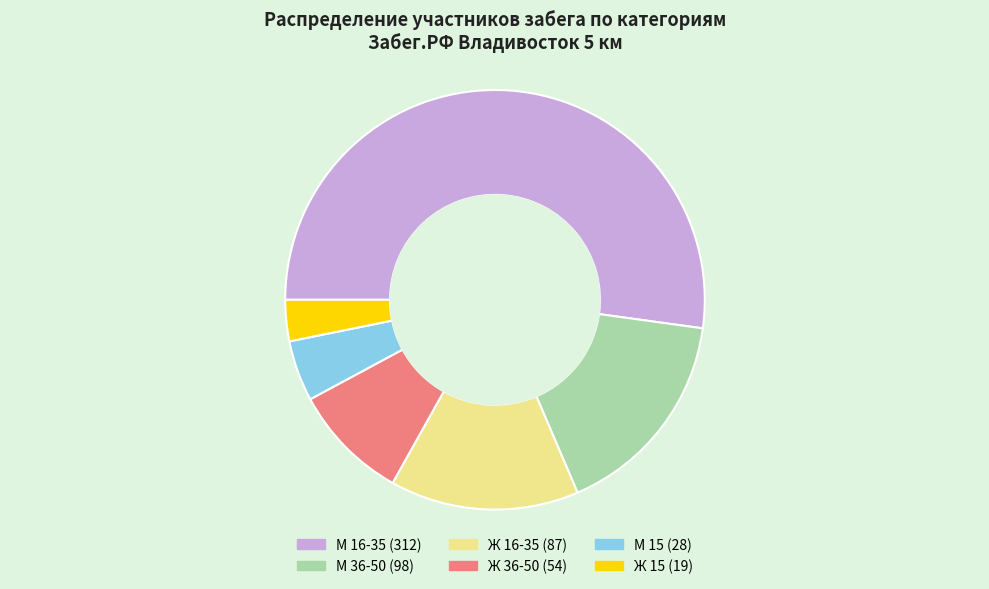

Do М 16-35 and Ж 15 together represent more than half of the pie?

Yes